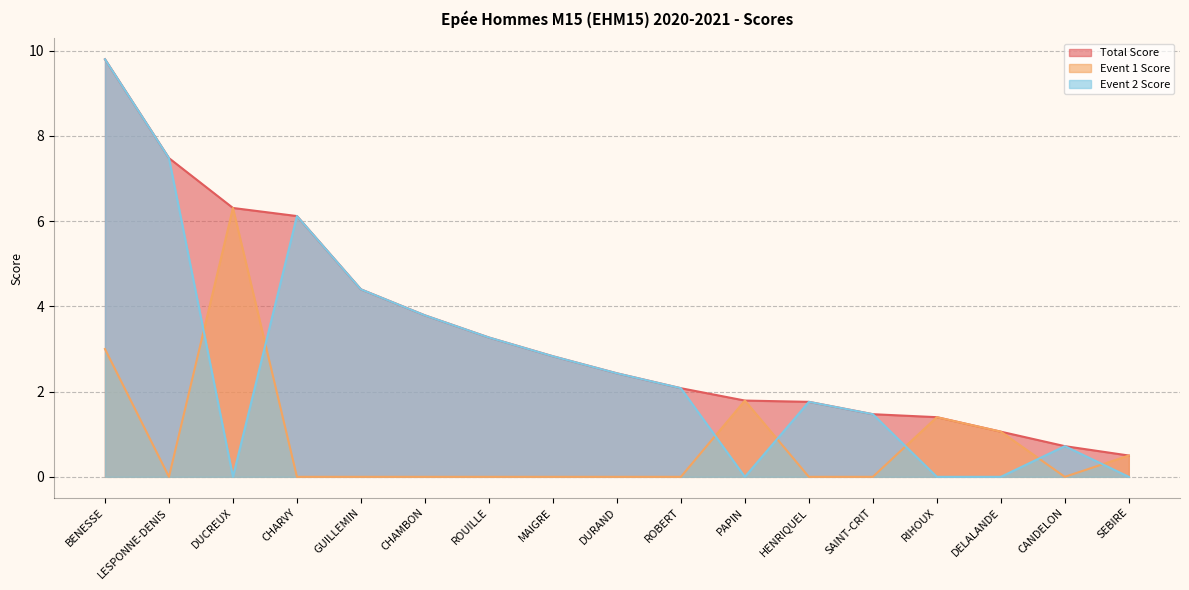

Rank the series by their average value, from highest to lowest.

Total Score, Event 2 Score, Event 1 Score